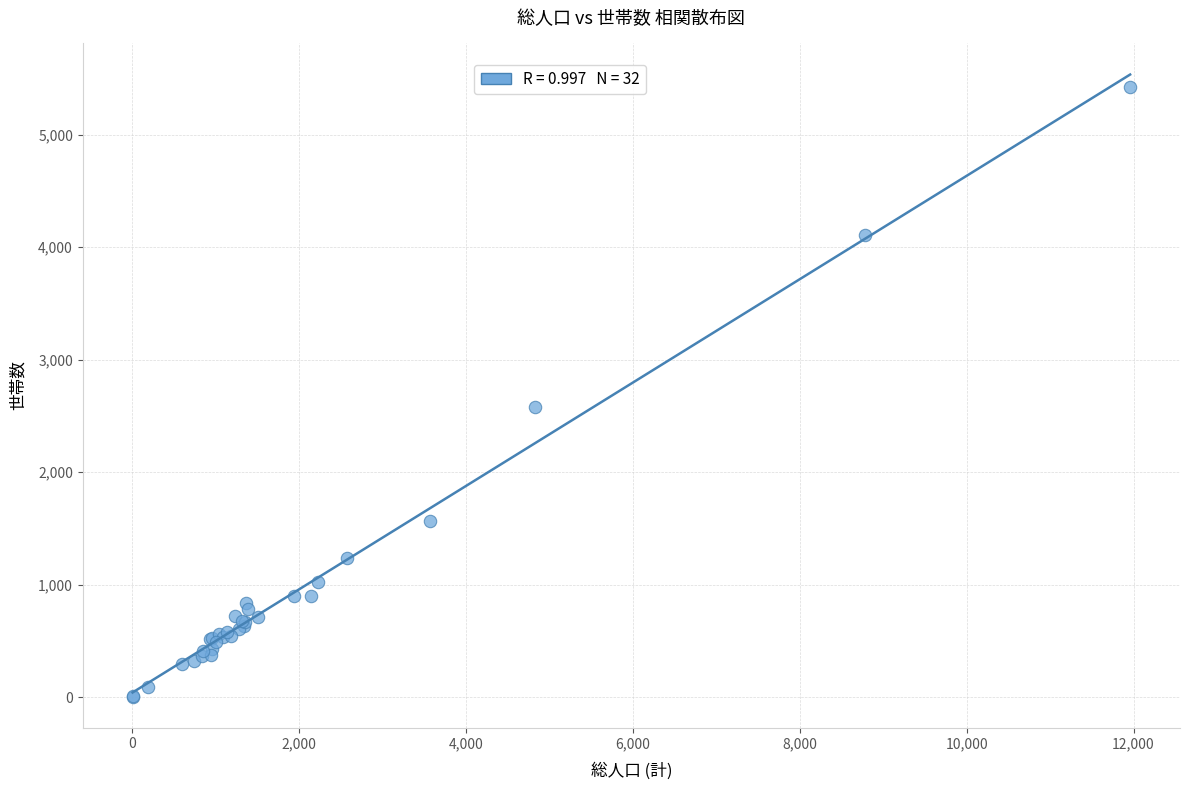

What Y value in the scatter plot is closest to 2712?

2579